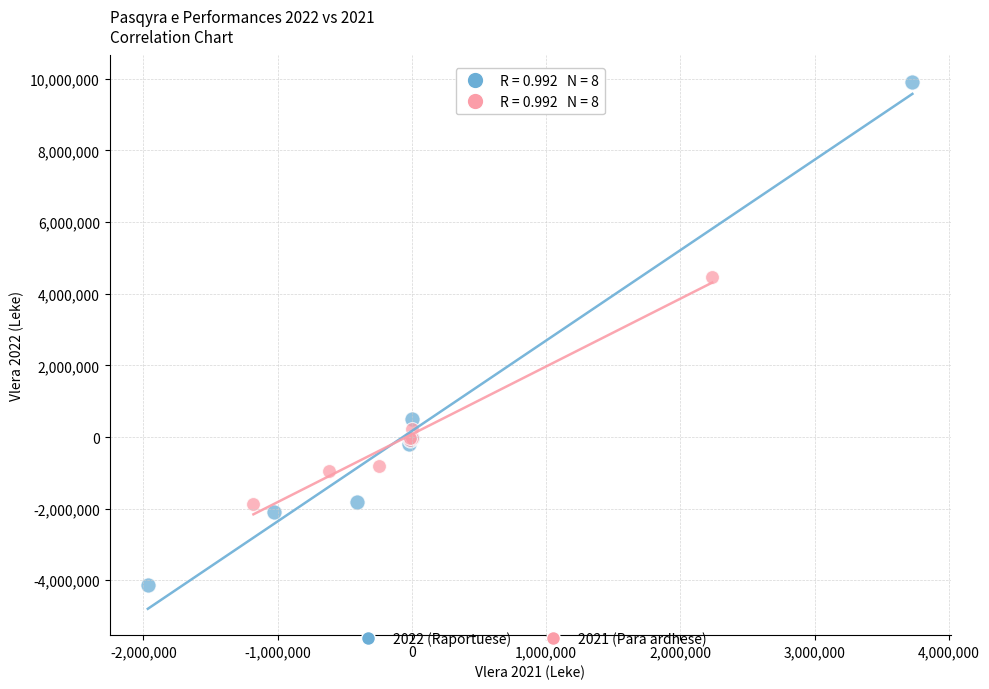

Which series has the widest spread of Y values?

2022 (Raportuese)